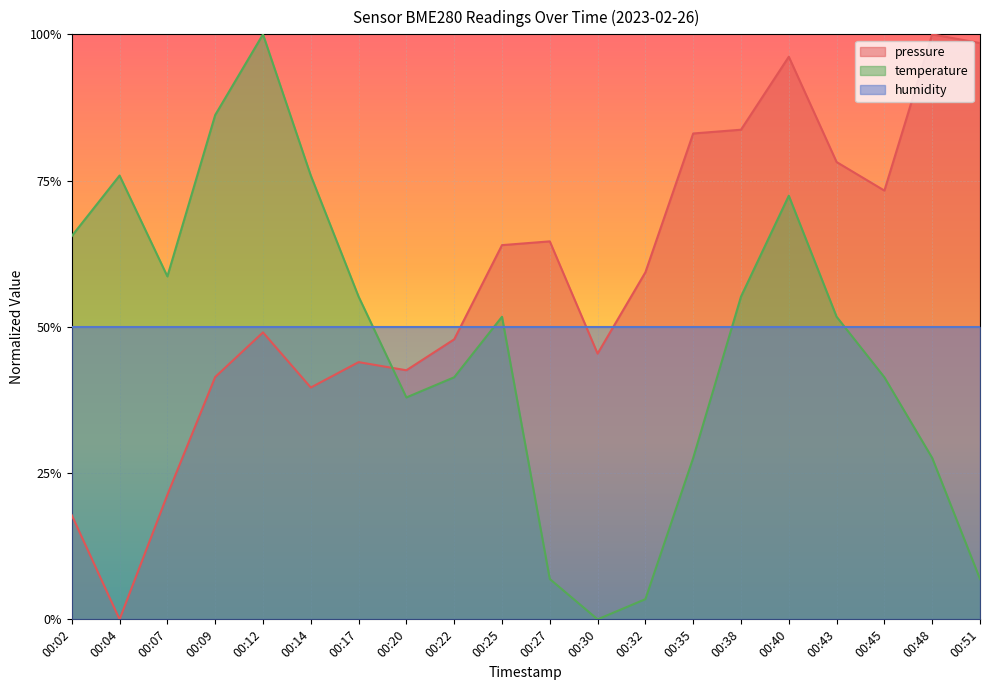

Between 00:45 and 00:27, which is larger?

00:45